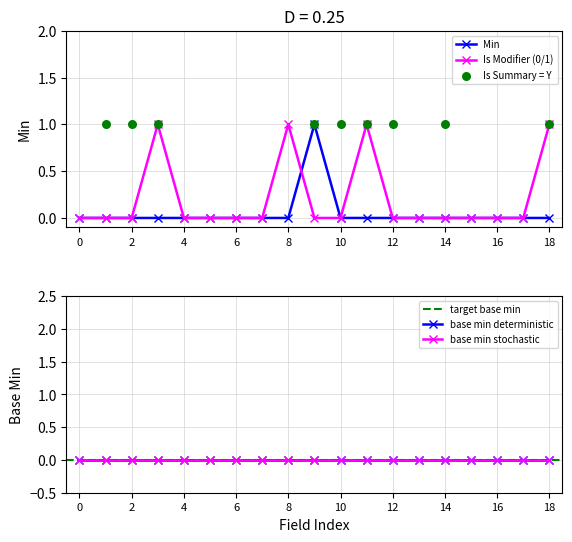

Which series has the largest total across all categories?

is_modifier